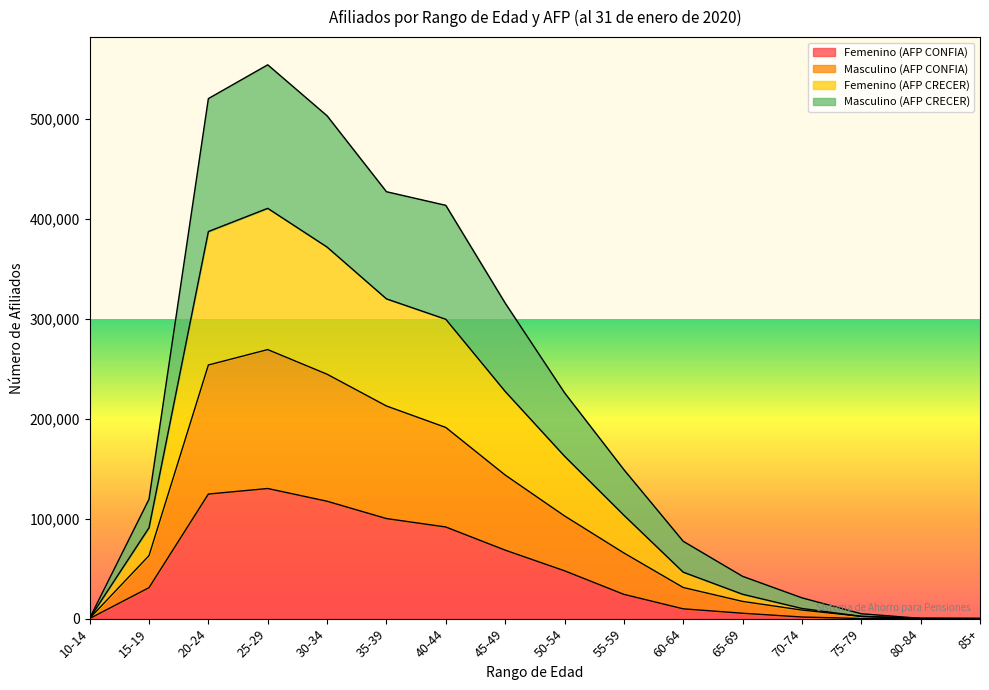

Which label corresponds to the smallest value in the chart?

85+